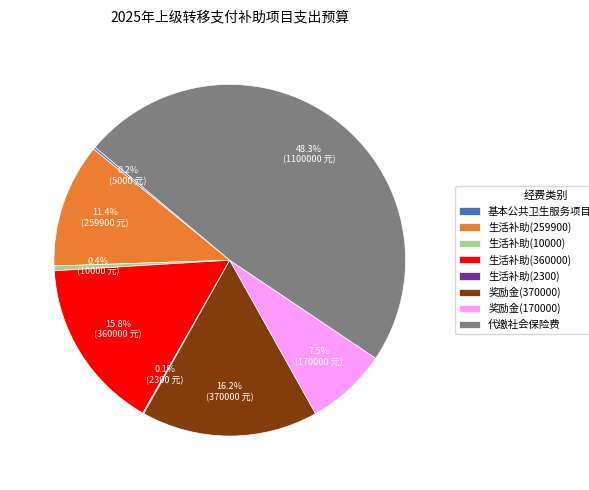

Which slice is the largest?

代缴社会保险费